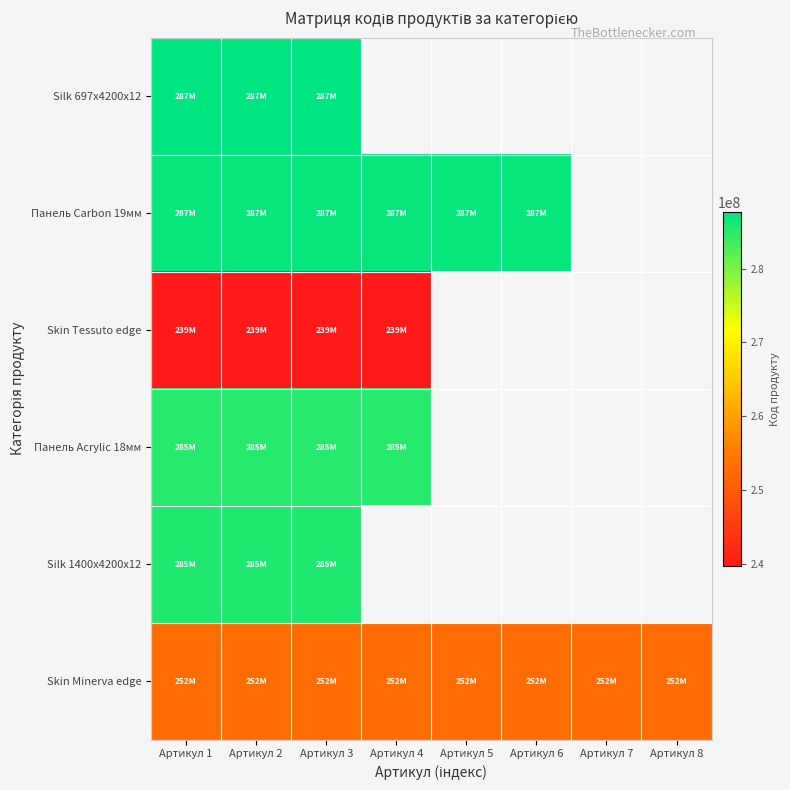

What is the sum of the Skin Minerva edge values at Артикул 2 and Артикул 8?

505353790.0